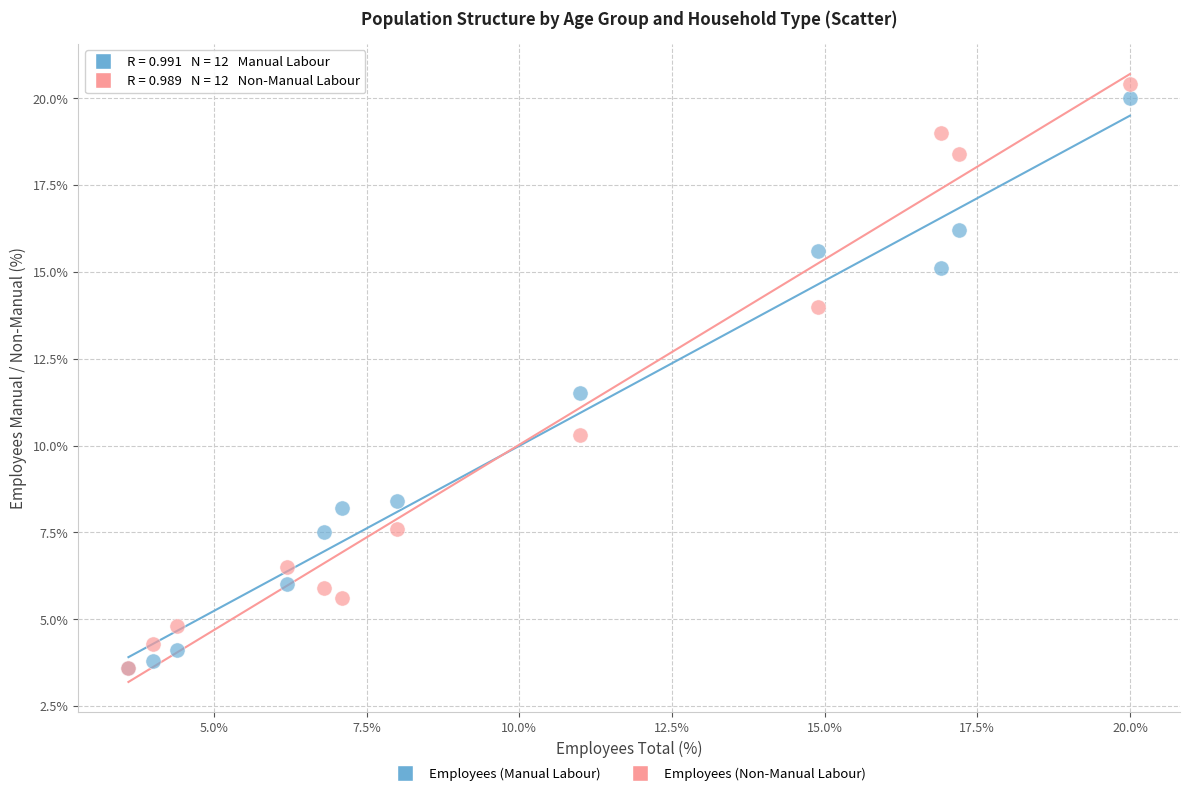

In the Employees (Manual Labour) series, what Y value is closest to 11?

11.5